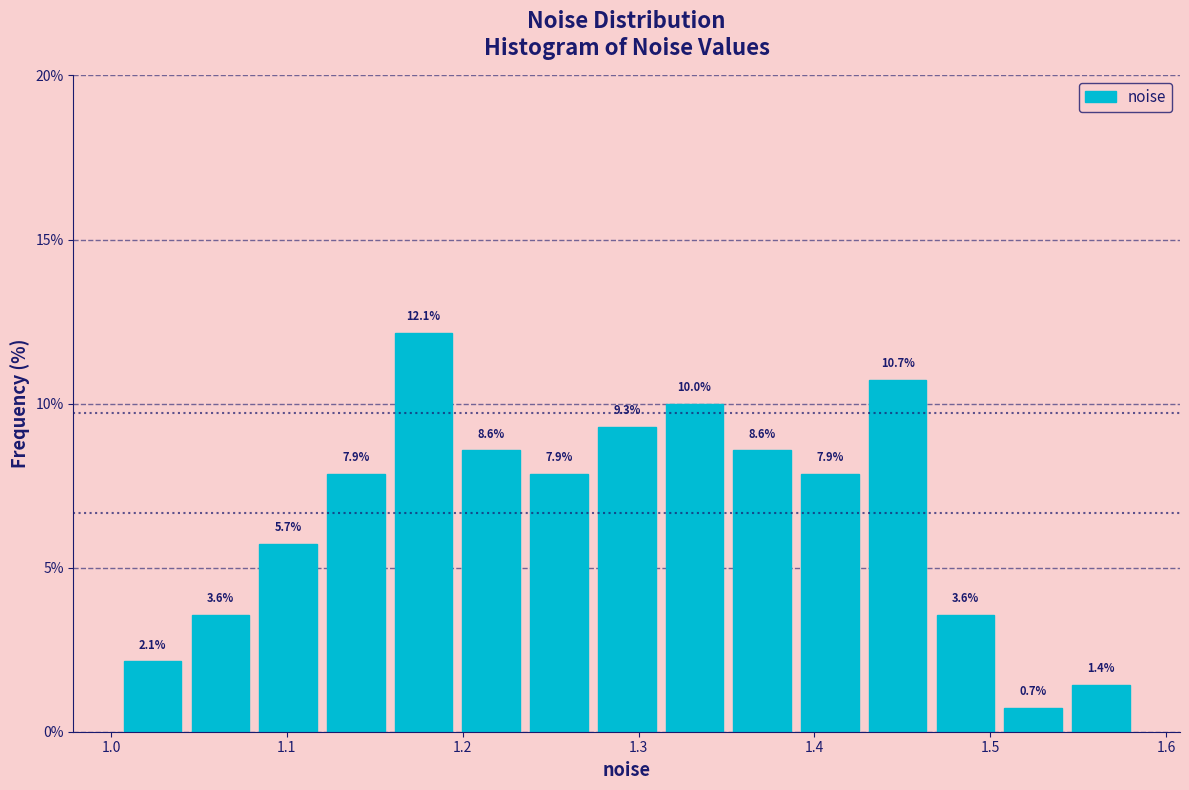

Read against the x-axis, roughly where is the centre of the tallest bar?

1.18